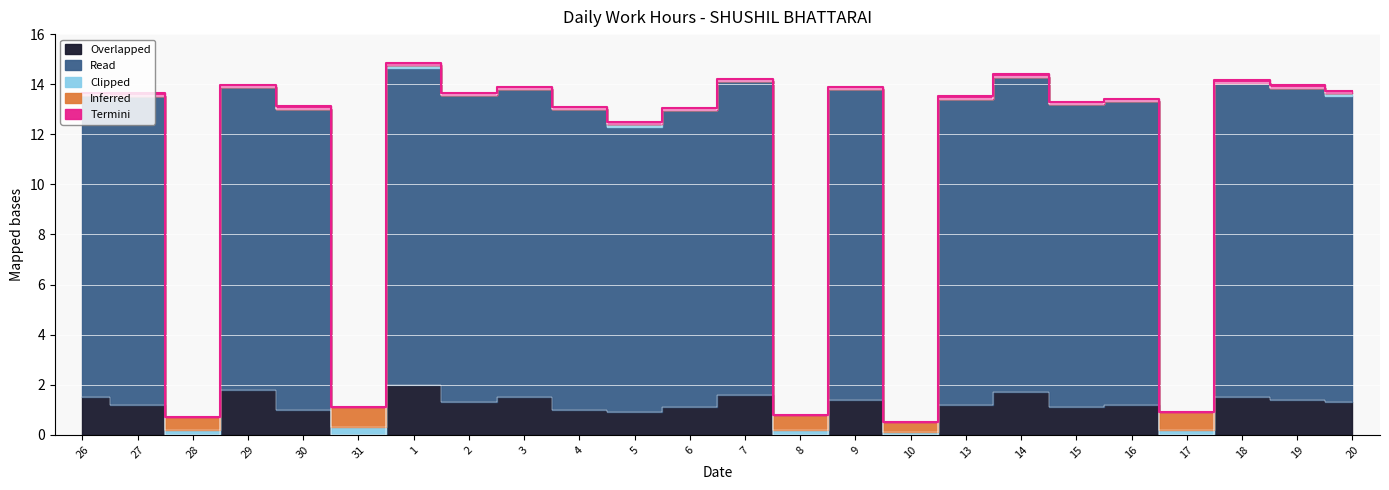

What is the difference between the second highest and minimum values in the Overlapped series?

1.8